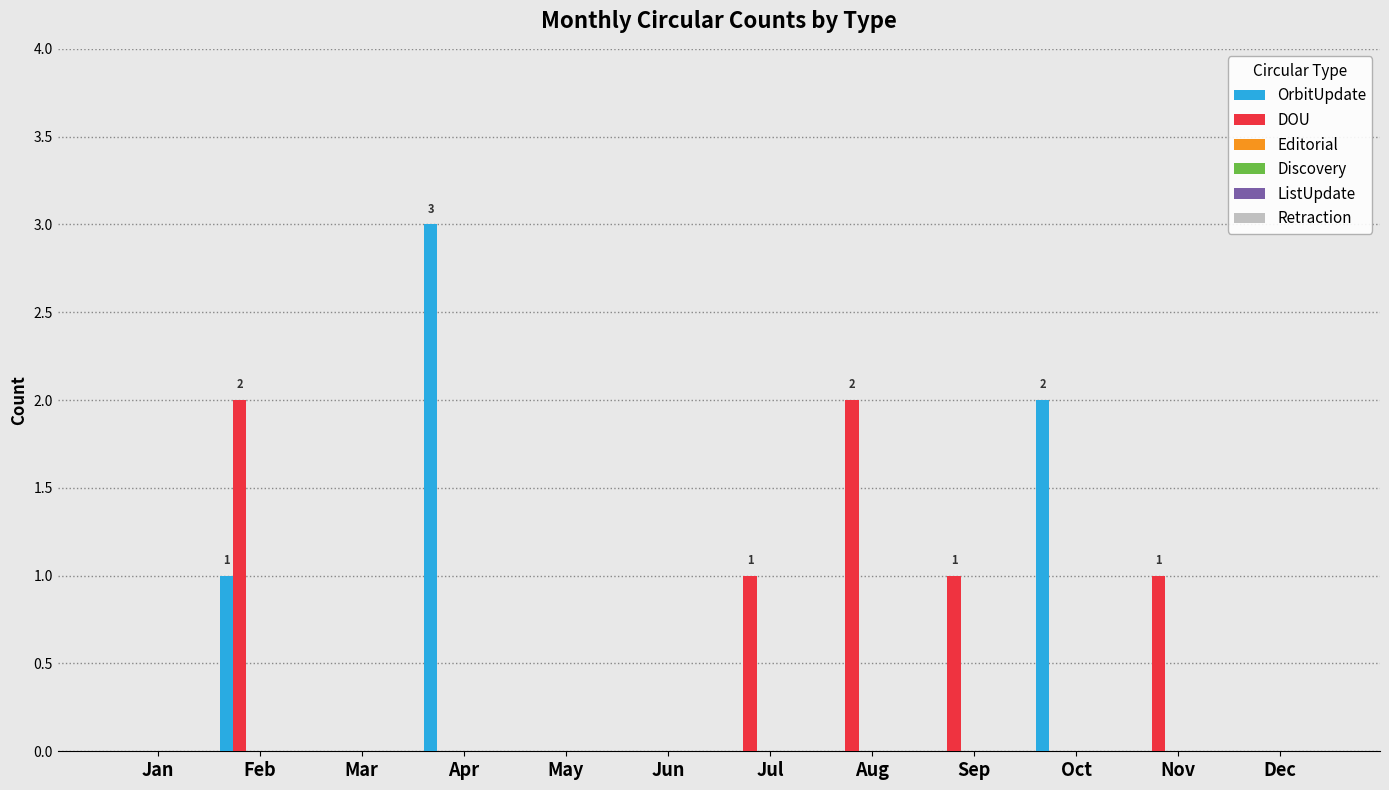

What is the maximum value shown in the chart?

3